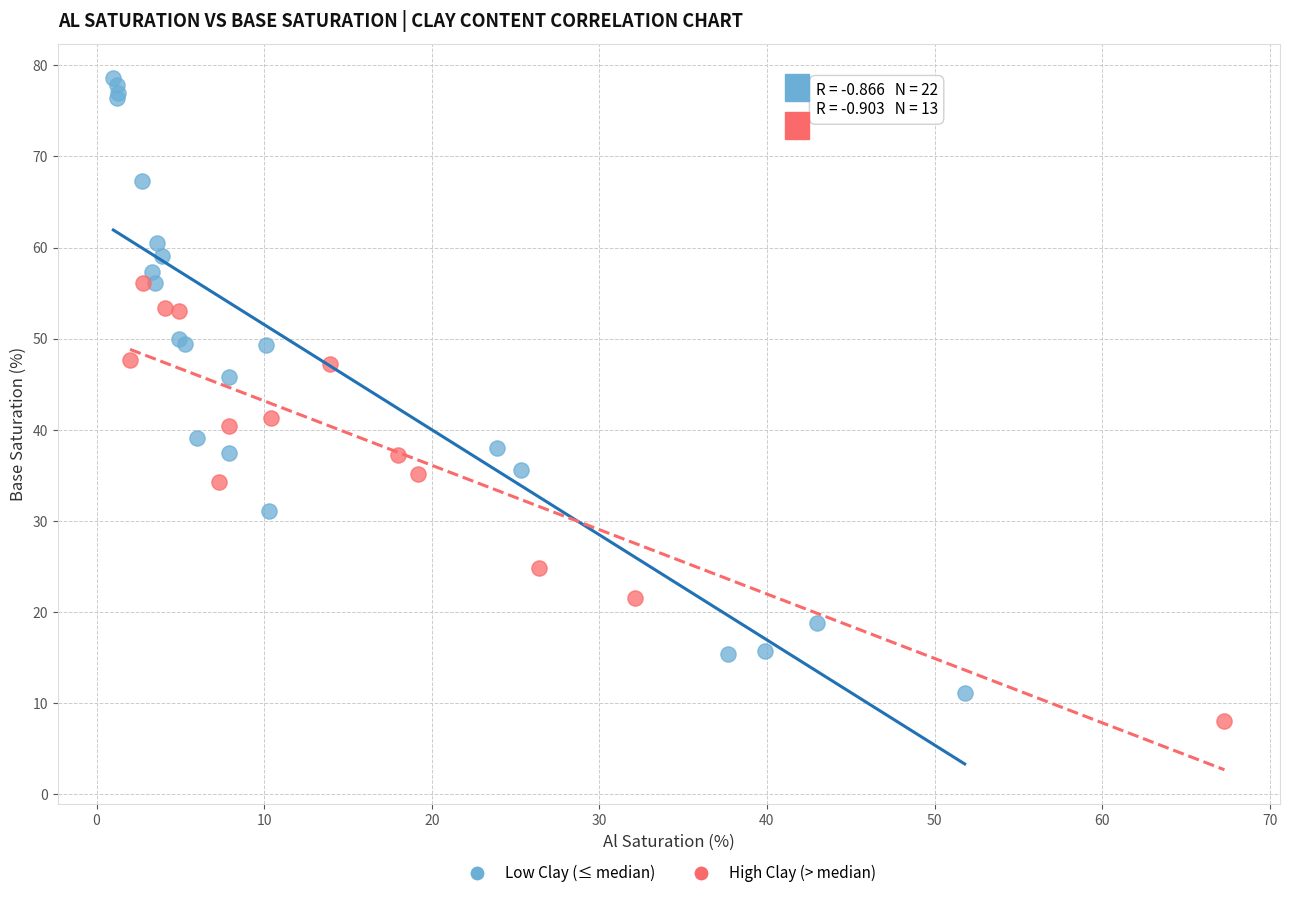

What are all the series names shown in the legend?

Low Clay (≤ median), High Clay (> median)